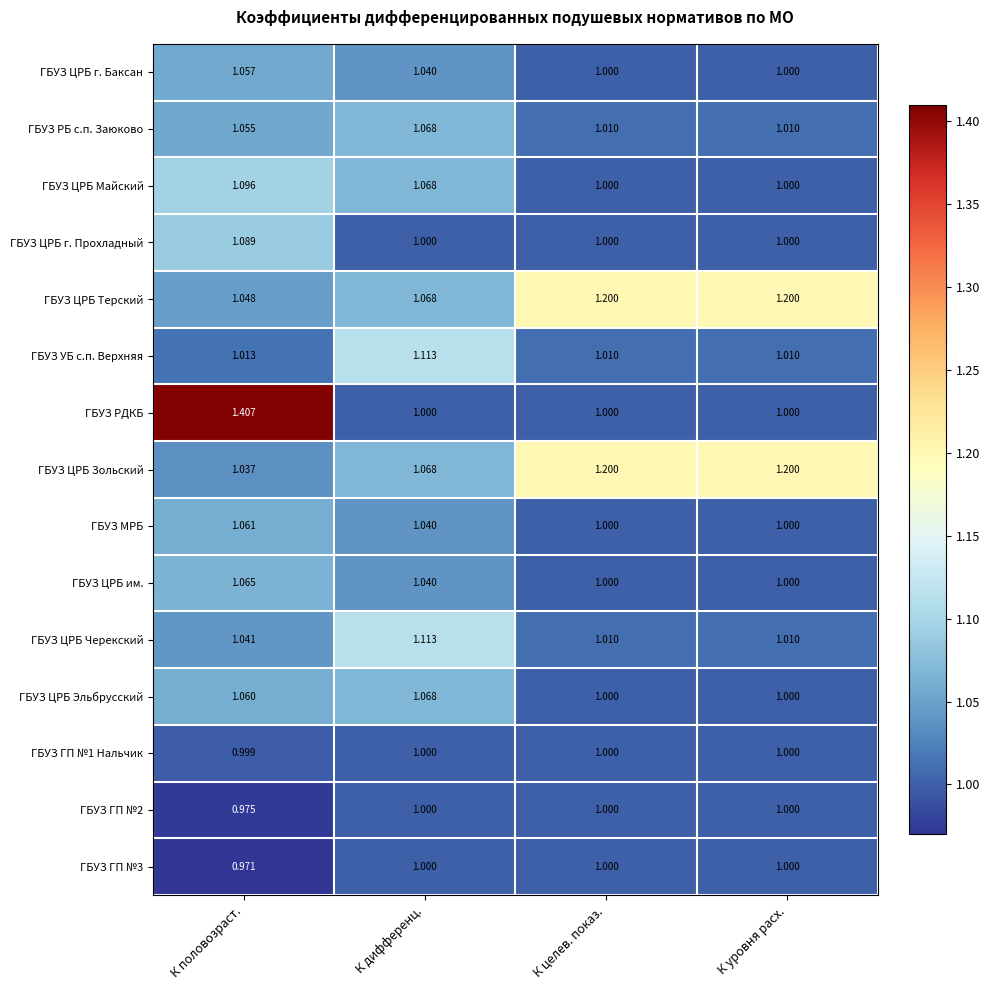

At which label is ГБУЗ ГП №3 closest to 0?

К половозраст.